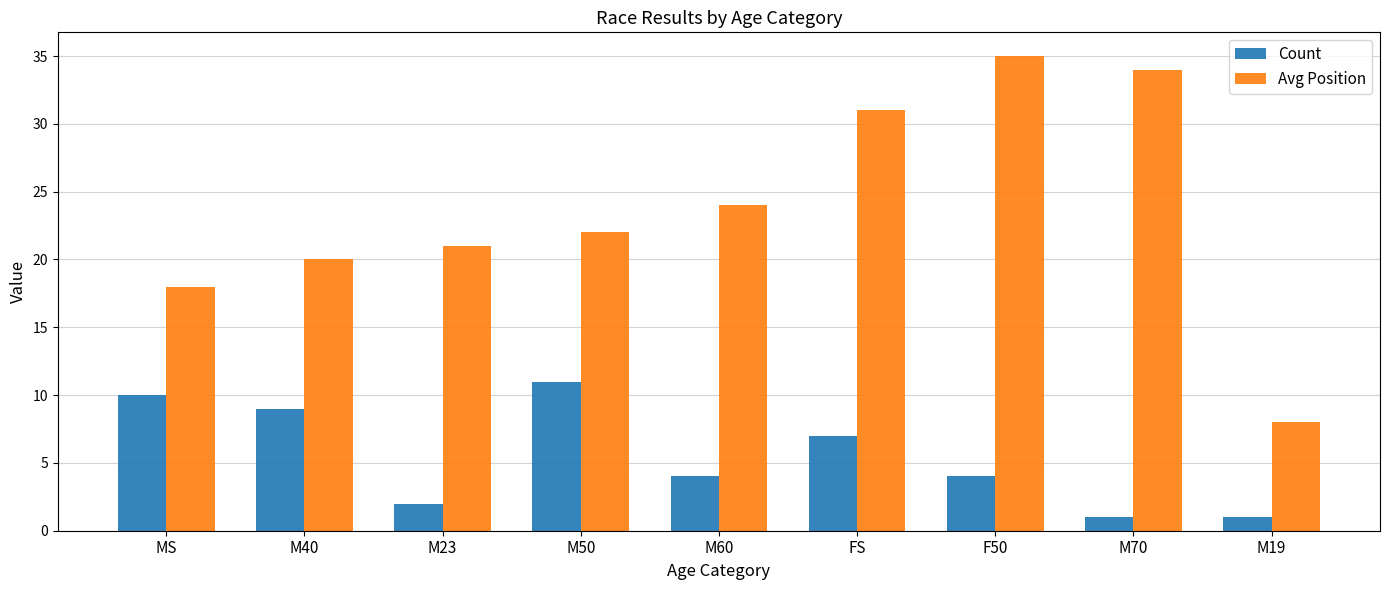

Read the Count value at M40, to the nearest 5.

10